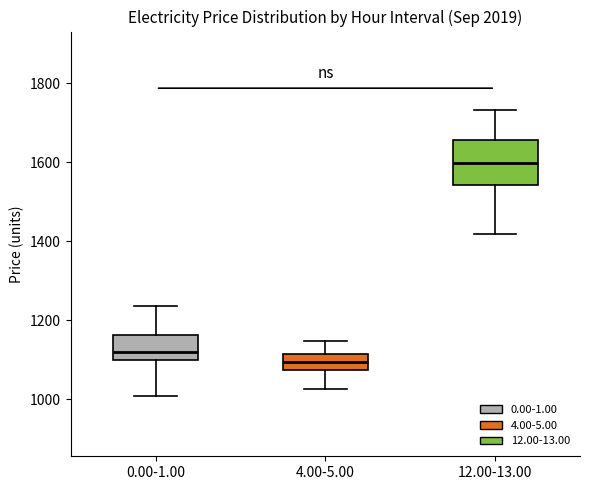

Where does the lower whisker of the box for 0.00-1.00 end on the y-axis? The values are not printed on the chart, so give them approximately, as read against the axis.

1000